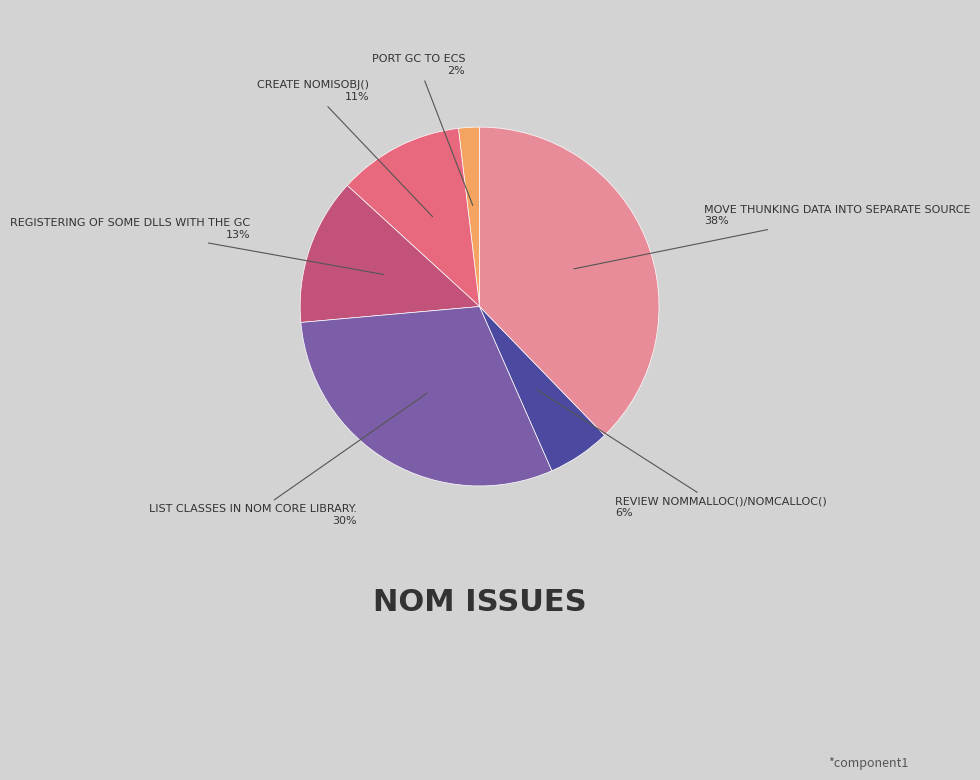

To the nearest percent, what is the average slice percentage?

17%